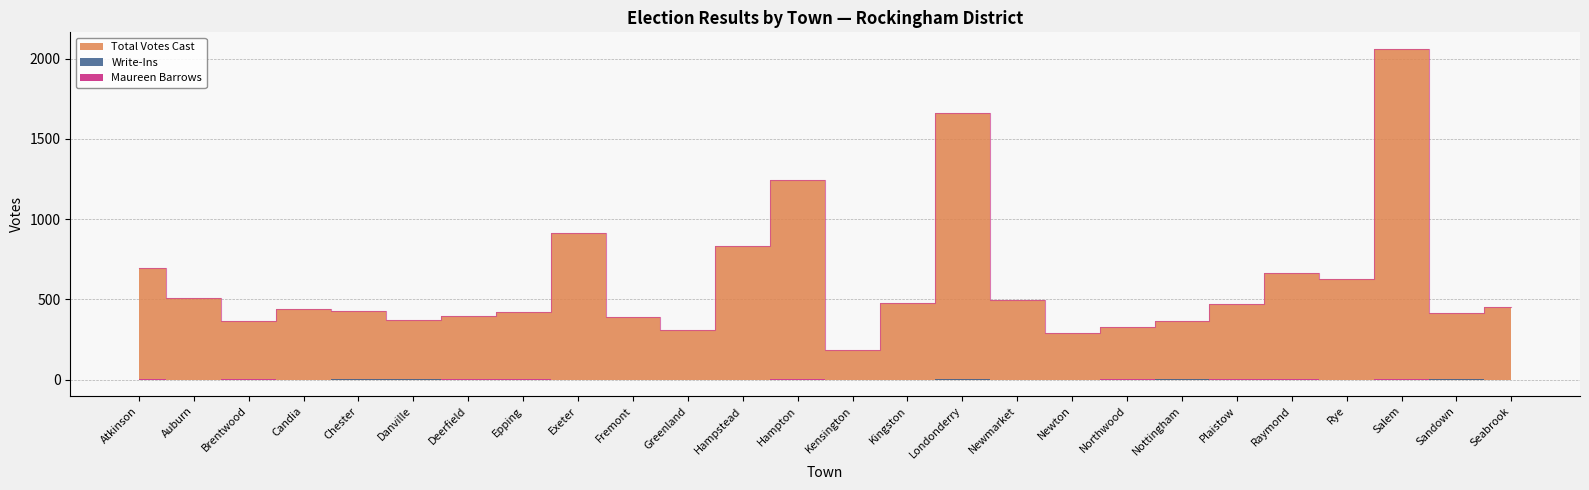

What are all the series names shown in the legend?

Total Votes Cast, Write-Ins, Maureen Barrows